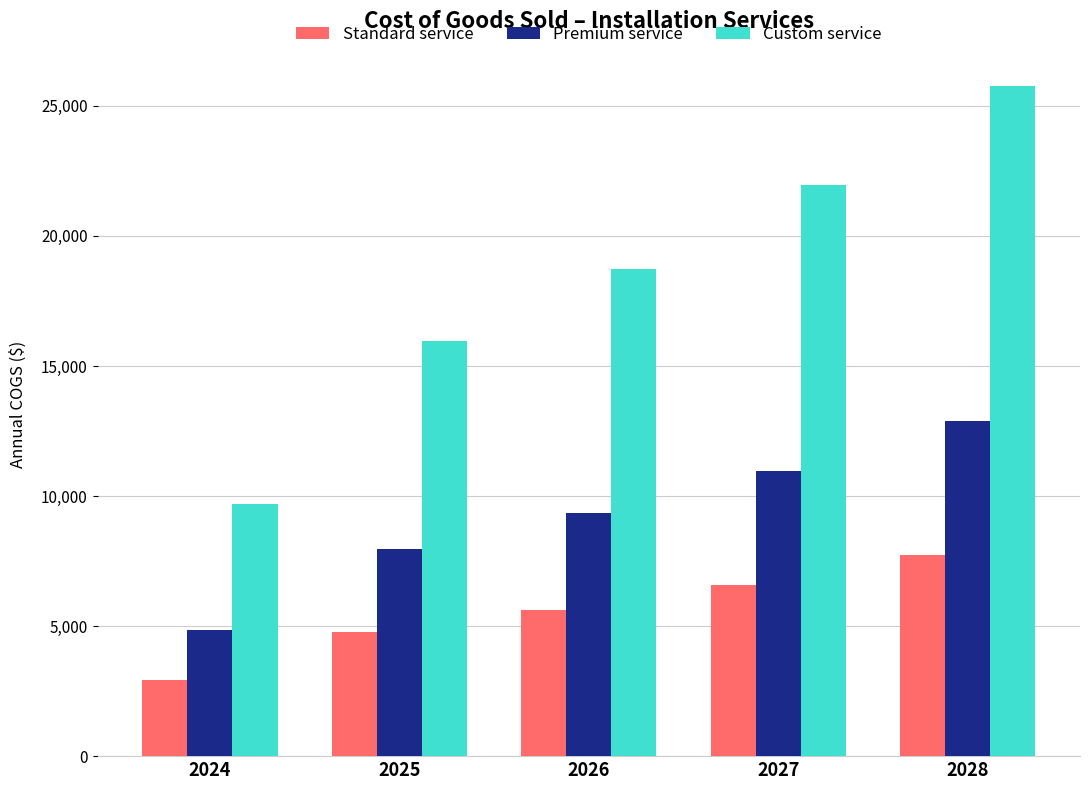

What is the total value across all series at 2026?

33682.7